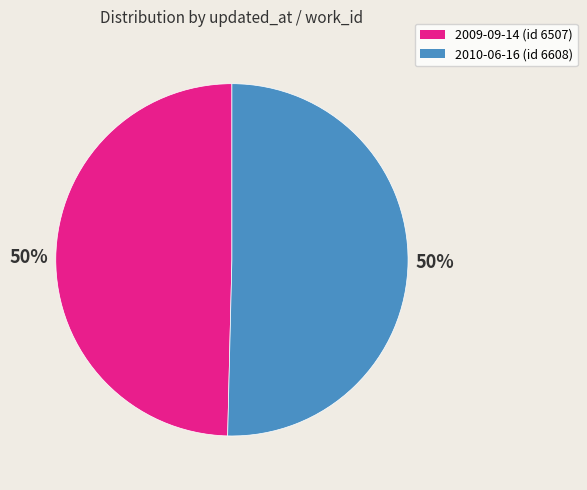

Do 2009-09-14 (id 6507) and 2010-06-16 (id 6608) together represent more than half of the pie?

Yes